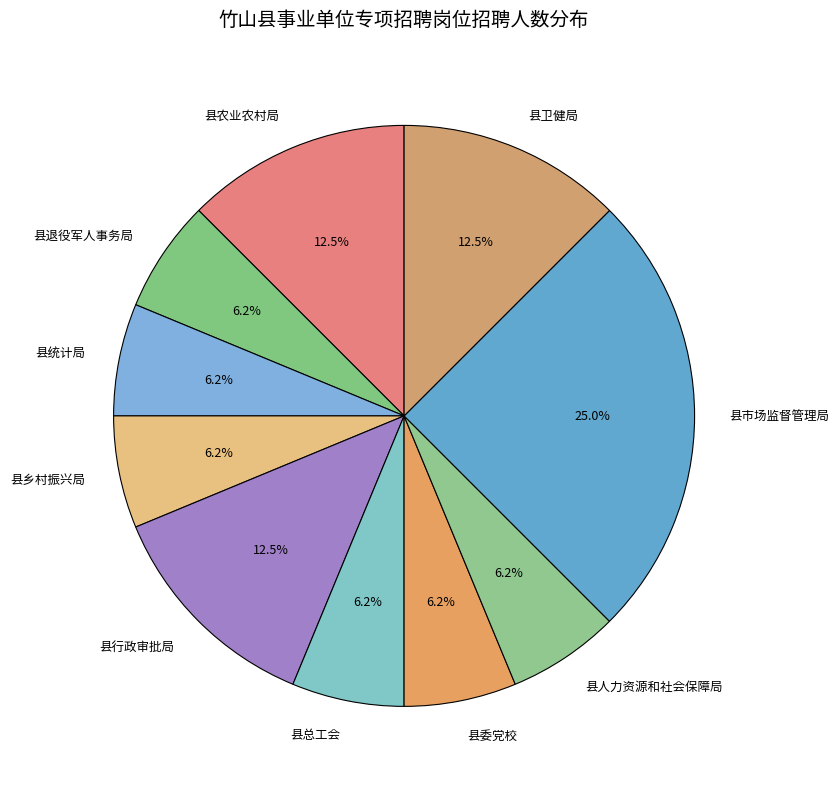

Does 县人力资源和社会保障局 represent more than half of the total?

No